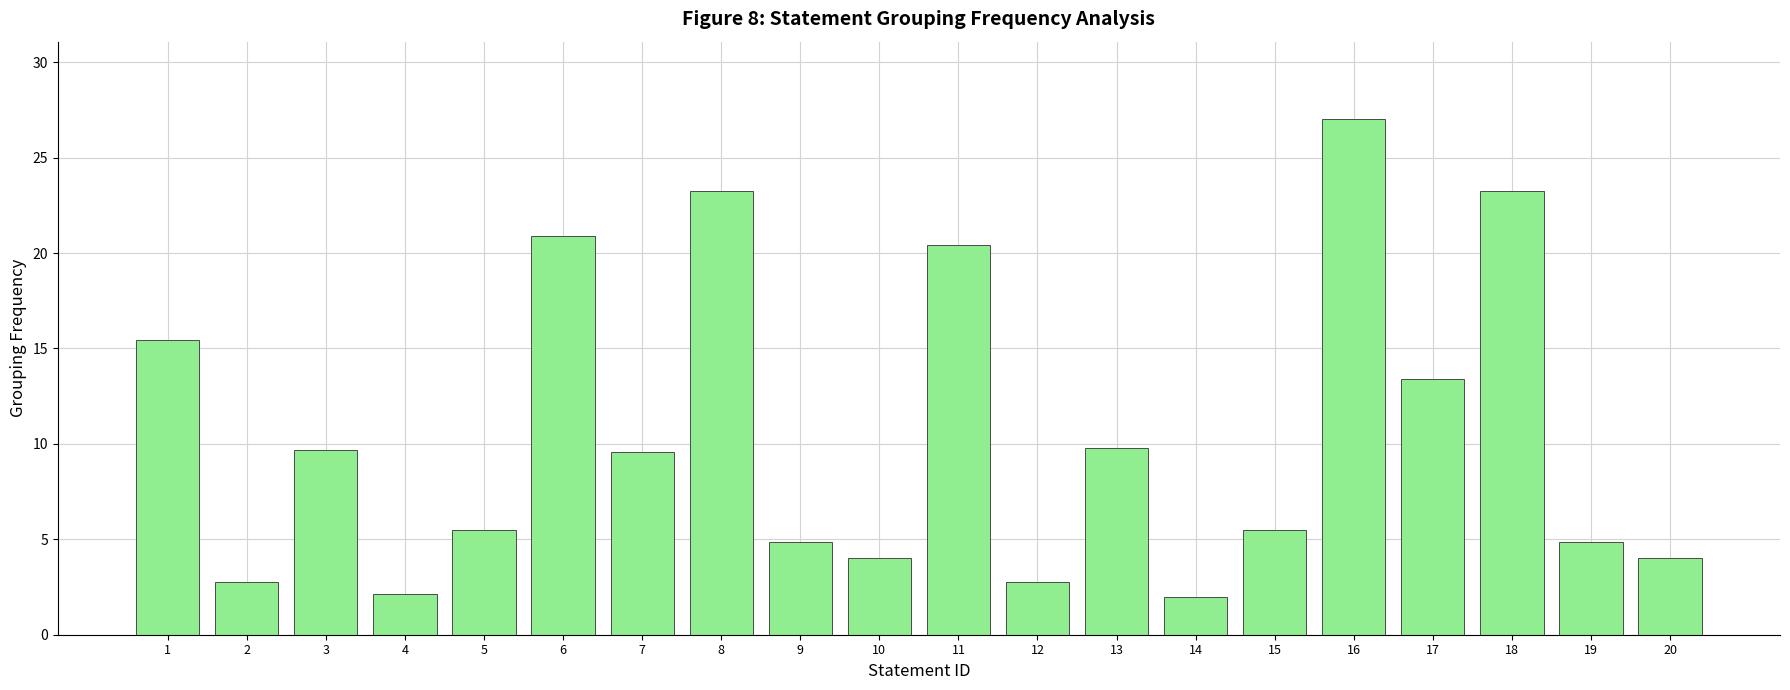

The value at 6 is 20.9. True or false?

True